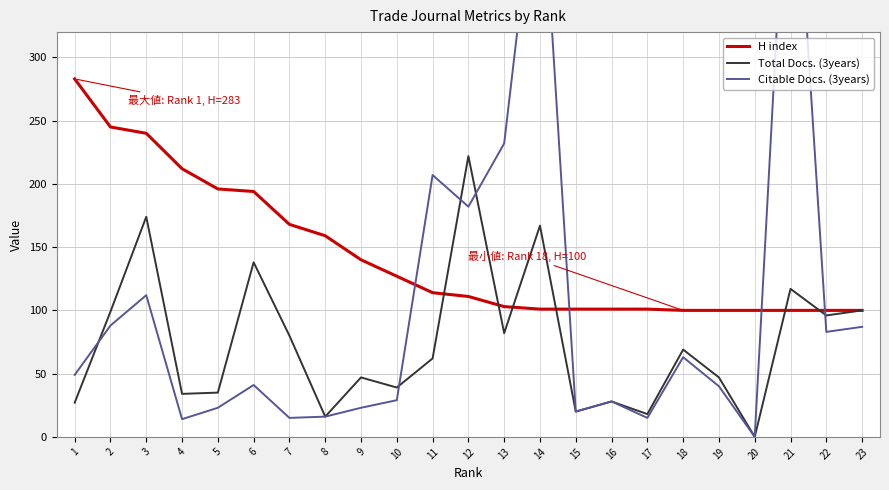

What is the sum of the Total Docs. (3years) values at 12 and 14?

389